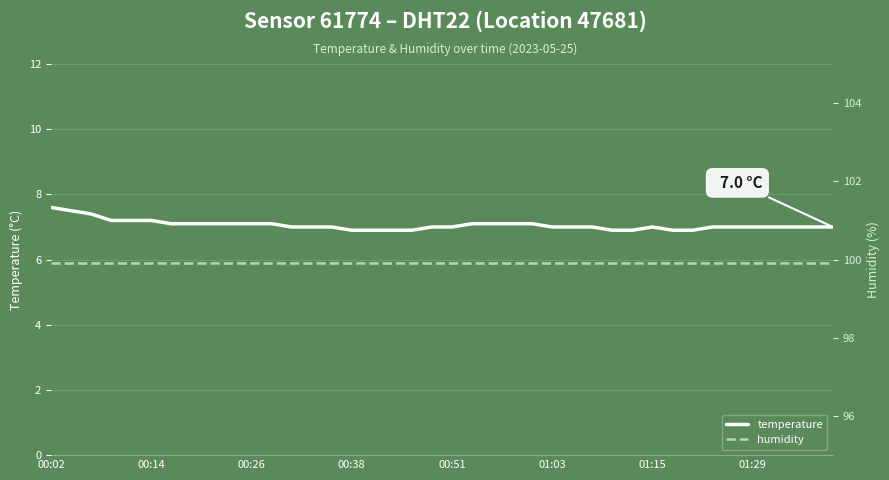

Reading left to right, extract all data points from this chart.

temperature: 7.6	7.5	7.4	7.2	7.2	7.2	7.1	7.1	7.1	7.1	7.1	7.1	7.0	7.0	7.0	6.9	6.9	6.9	6.9	7.0	7.0	7.1	7.1	7.1	7.1	7.0	7.0	7.0	6.9	6.9	7.0	6.9	6.9	7.0	7.0	7.0	7.0	7.0	7.0	7.0
humidity: 99.9	99.9	99.9	99.9	99.9	99.9	99.9	99.9	99.9	99.9	99.9	99.9	99.9	99.9	99.9	99.9	99.9	99.9	99.9	99.9	99.9	99.9	99.9	99.9	99.9	99.9	99.9	99.9	99.9	99.9	99.9	99.9	99.9	99.9	99.9	99.9	99.9	99.9	99.9	99.9